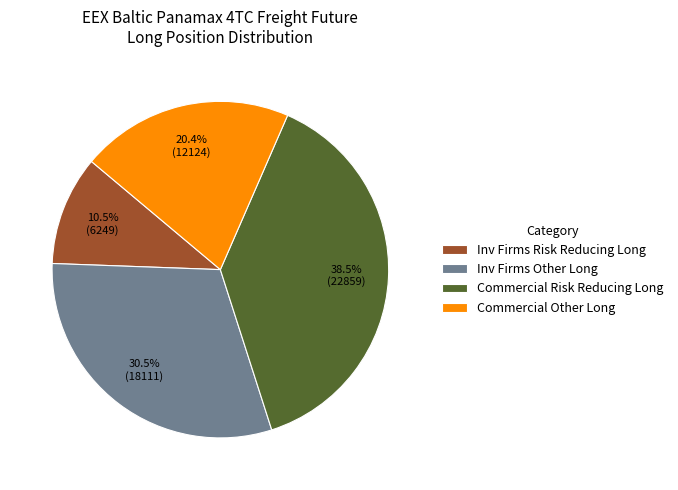

Does Commercial Risk Reducing Long represent more than half of the total?

No